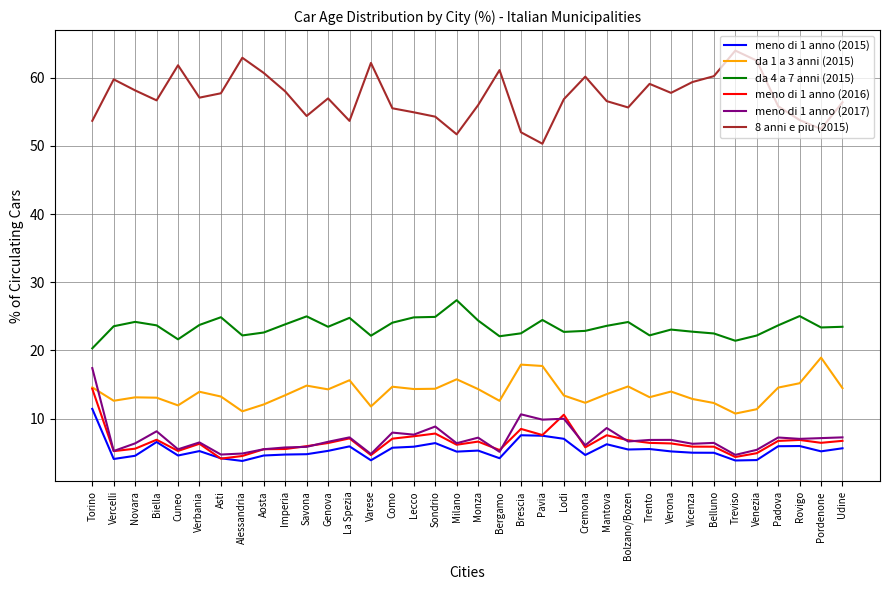

What is the minimum value shown in the chart?

3.8